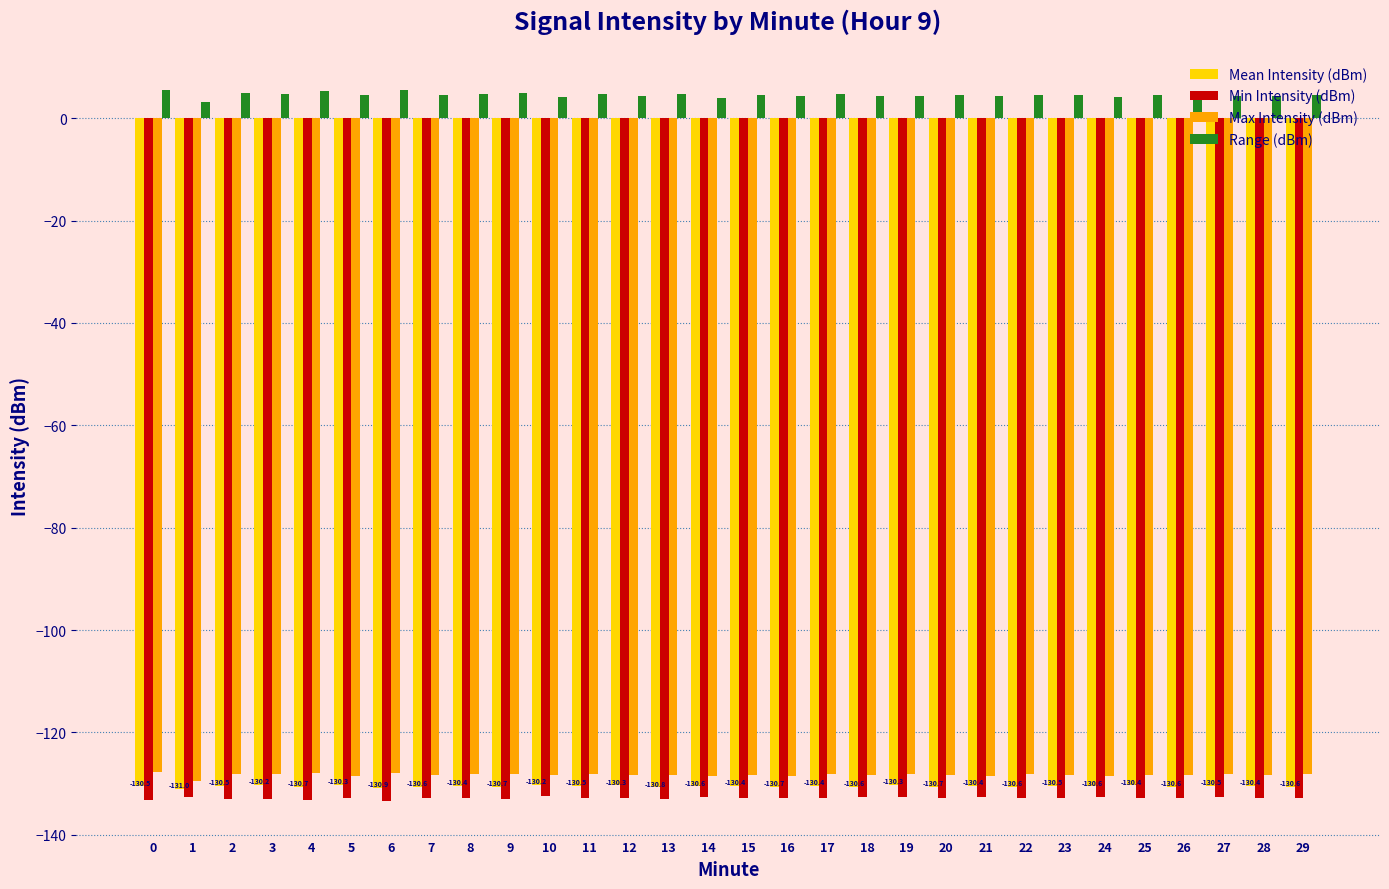

True or false: Max Intensity (dBm) has a value of -128.3 at 7.

True